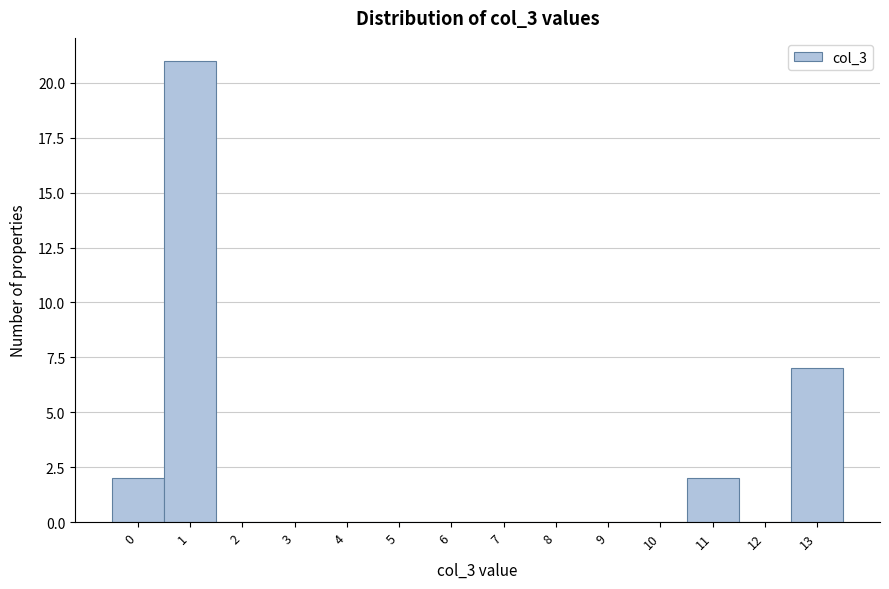

Reading left to right, list all the values displayed in this chart.

0=2	1=21	2=0	3=0	4=0	5=0	6=0	7=0	8=0	9=0	10=0	11=2	12=0	13=7